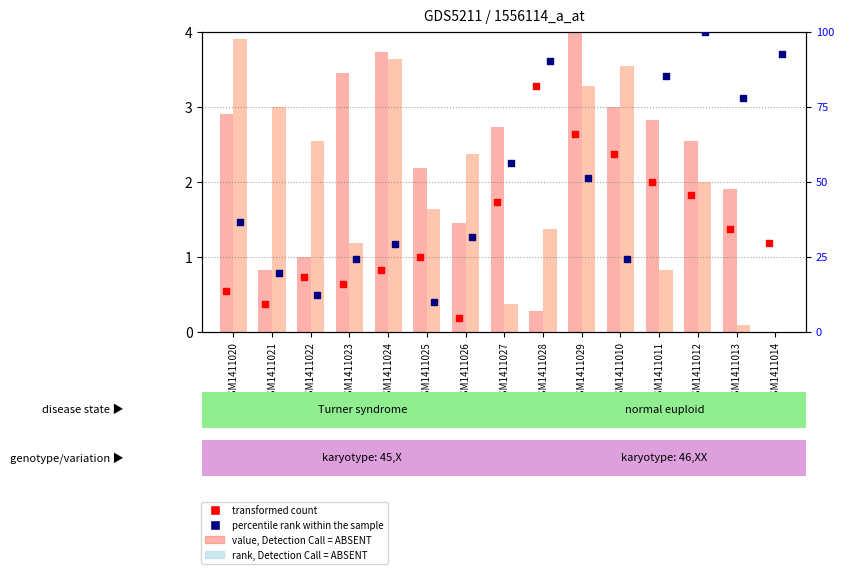

Which series has the widest spread of Y values?

percentile rank within the sample